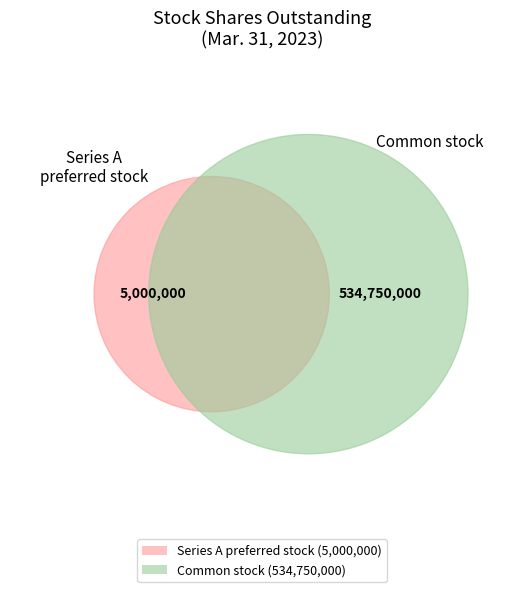

The Common stock, shares outstanding slice represents 92% of the pie. True or false?

False